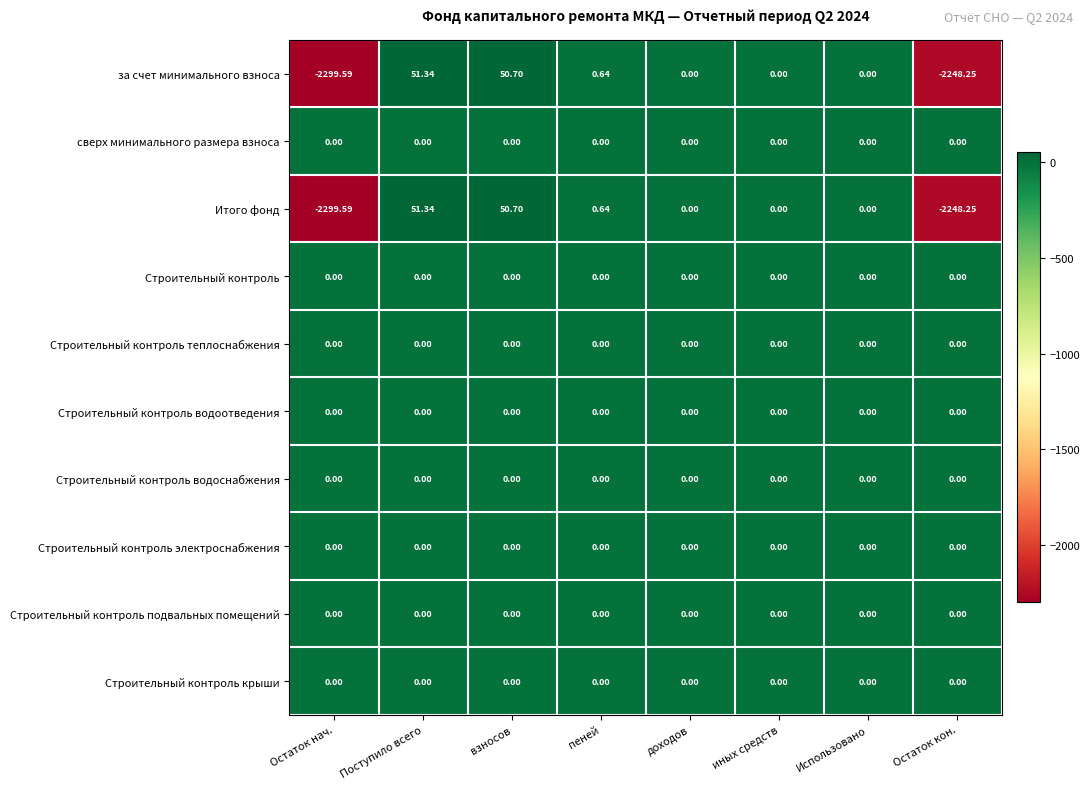

Which category has the highest value across all series?

Поступило всего